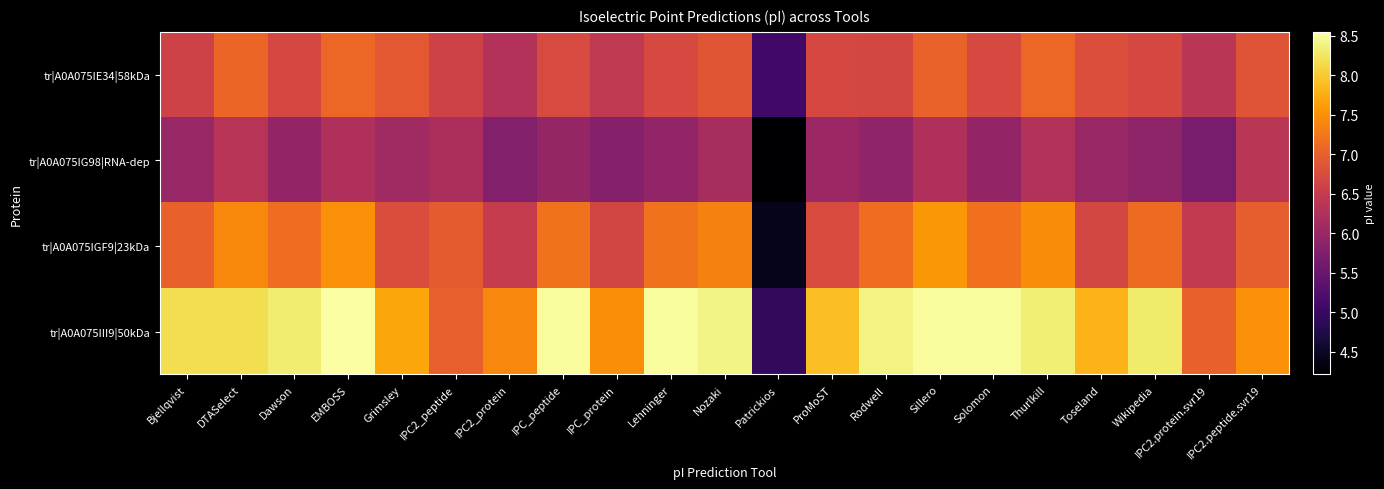

At IPC_peptide, list the series in order from largest to smallest.

tr|A0A075III9|50kDa, tr|A0A075IGF9|23kDa, tr|A0A075IE34|58kDa, tr|A0A075IG98|RNA-dep